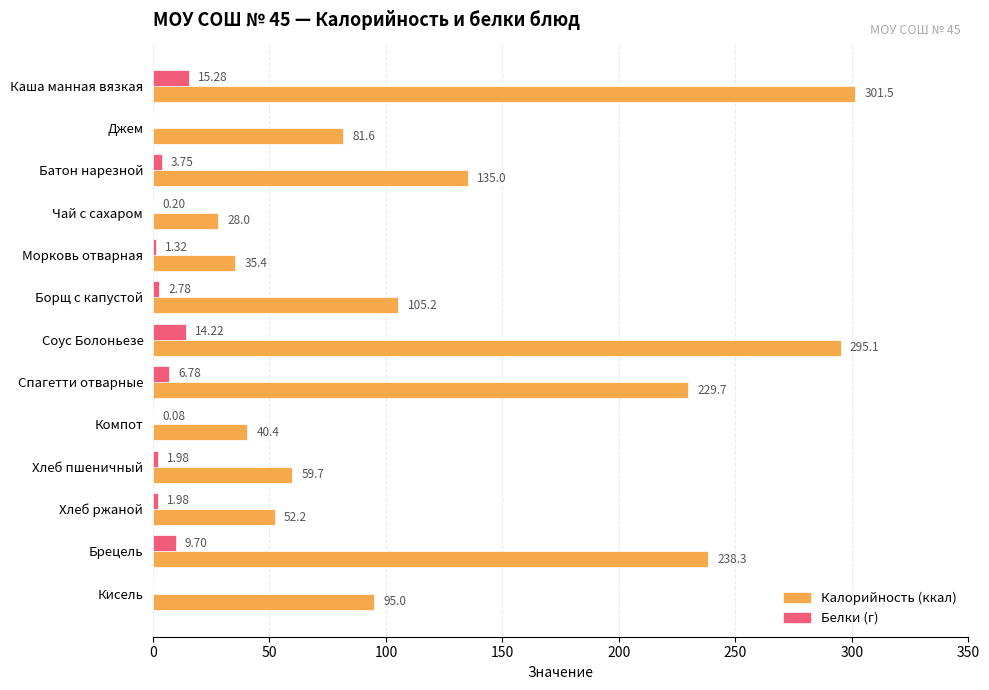

At which category is the sum across all series the highest?

Каша манная вязкая